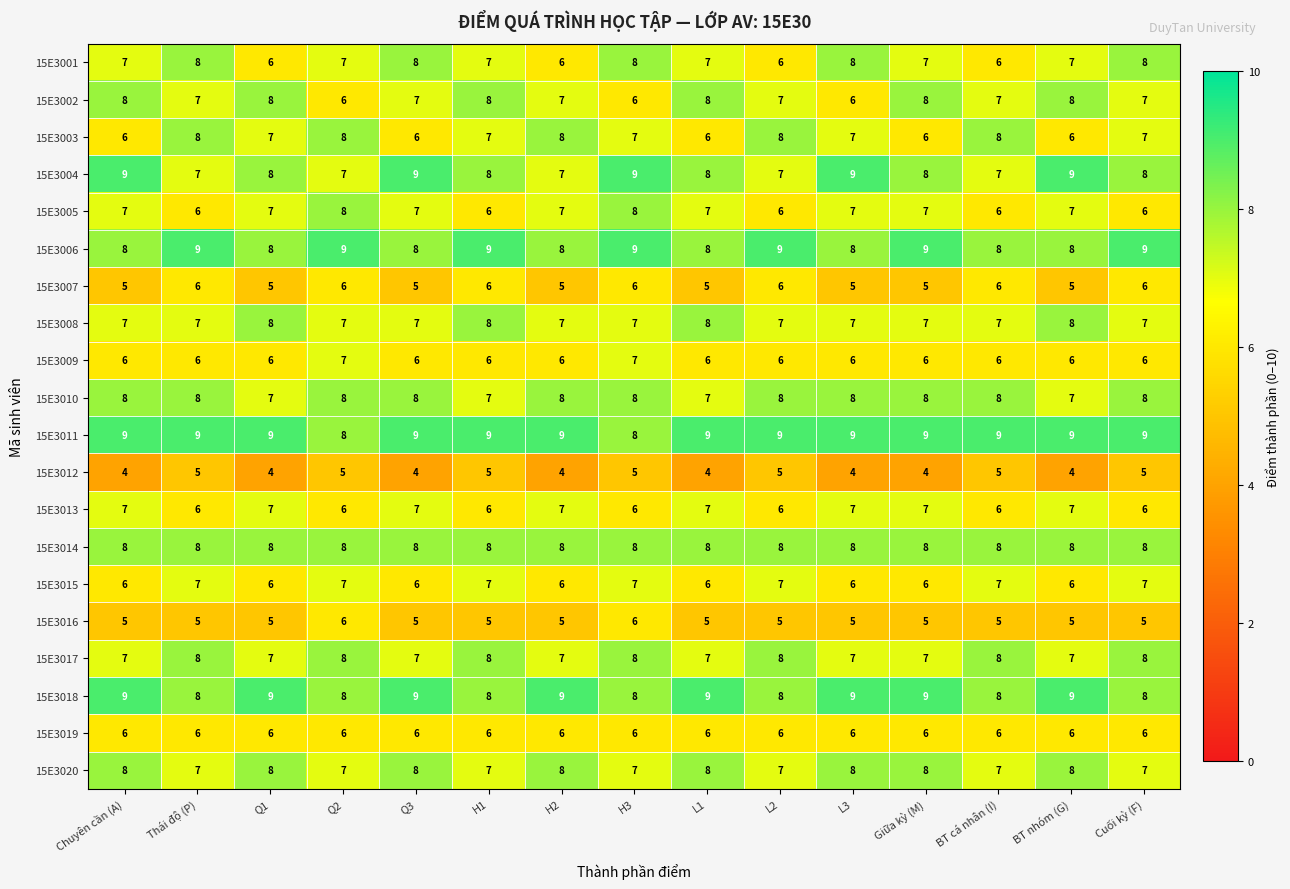

What is the greatest value displayed?

9